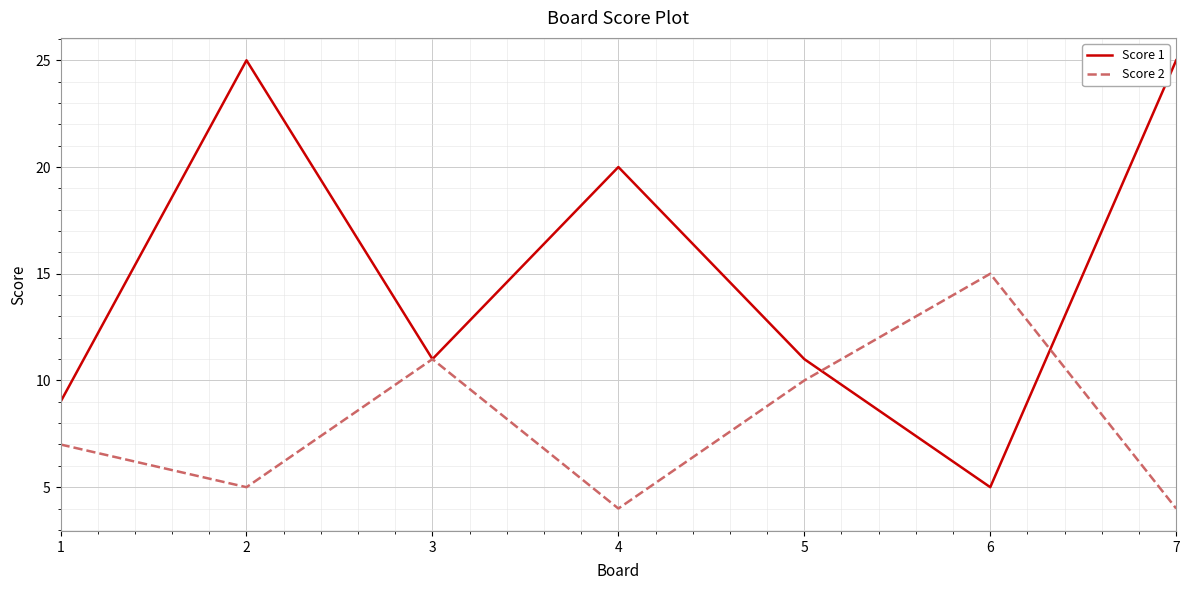

Which series has the largest total across all categories?

Score 1